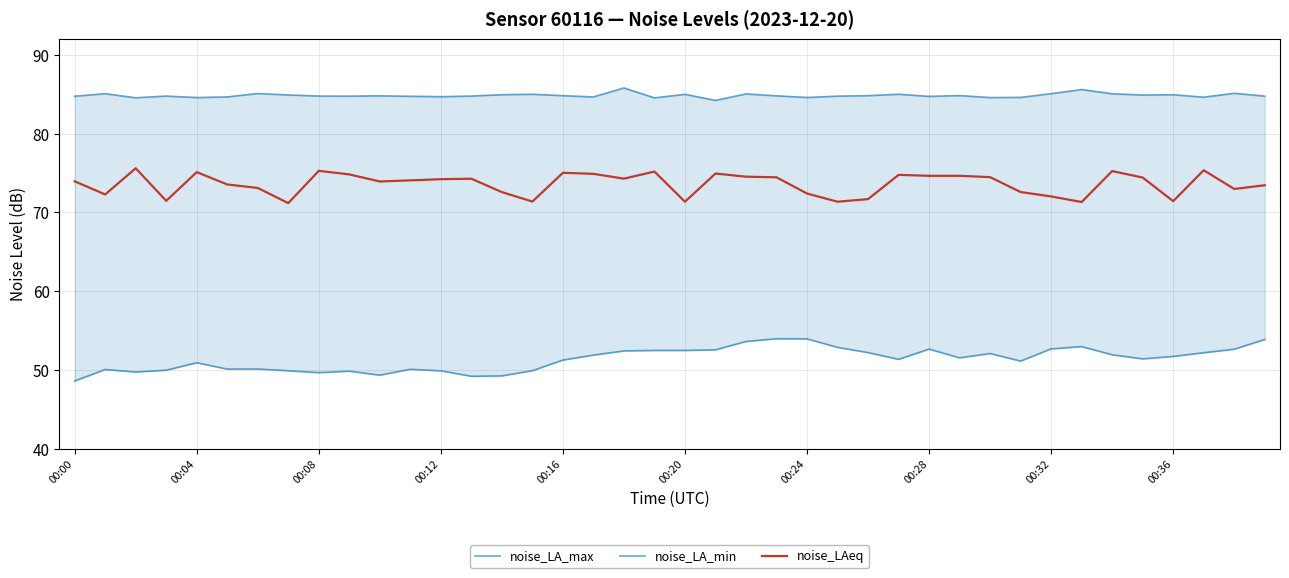

Is it true that noise_LAeq equals 74.0 at 00:00?

True